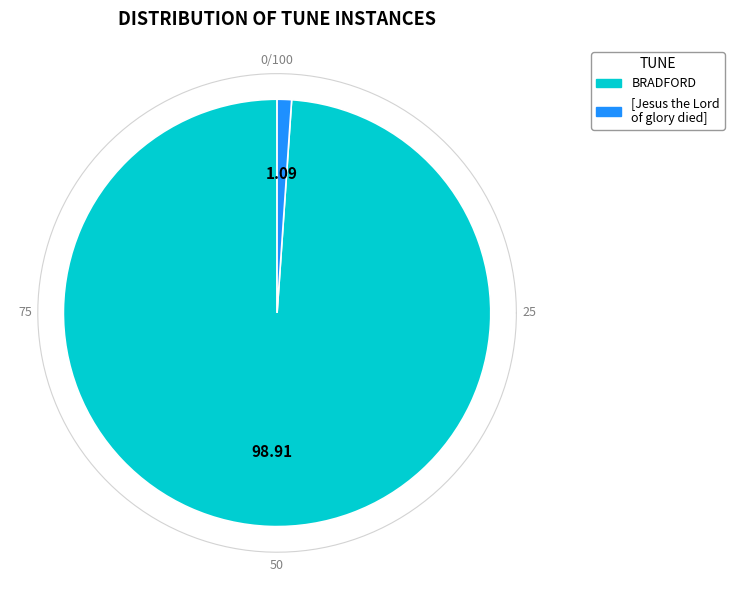

To the nearest percent, what portion does BRADFORD represent?

99%